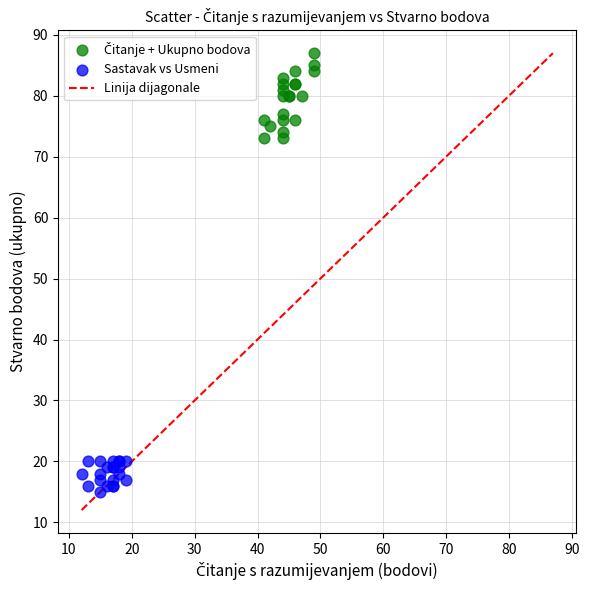

Which series contains the lowest Y value?

Sastavak vs Usmeni